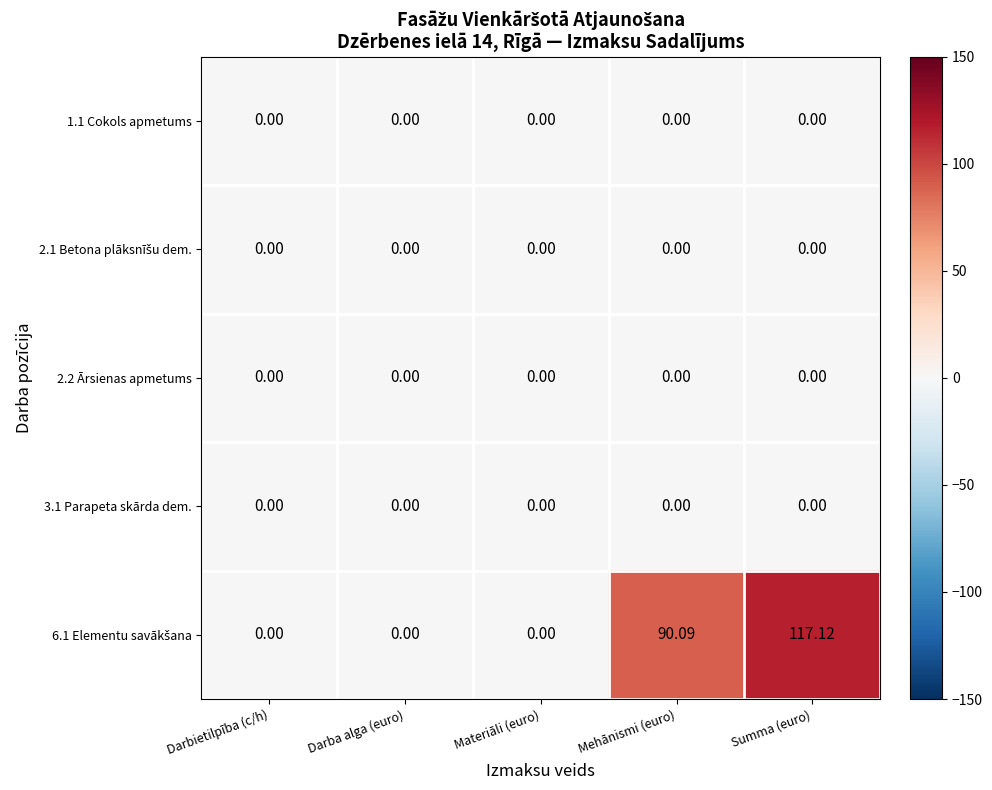

At which category does the chart reach its peak across all series?

Summa (euro)